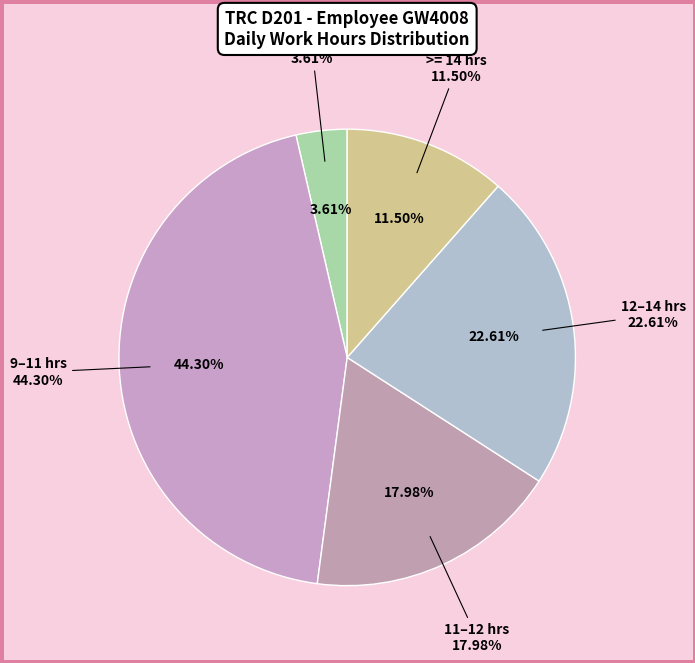

The 2 slice represents 19% of the pie. True or false?

False